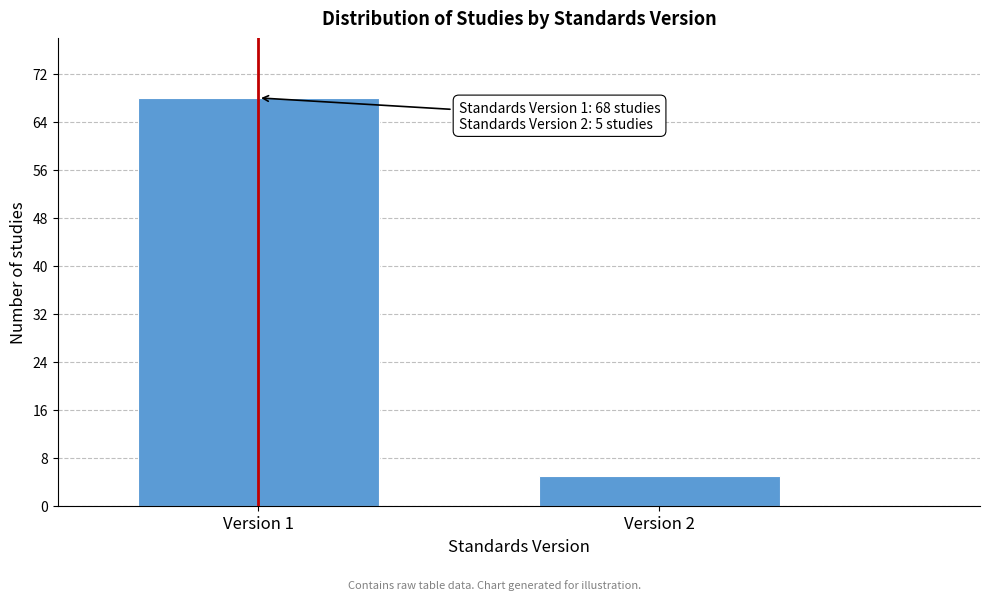

Reading left to right, transcribe all the data shown in this chart.

68	5